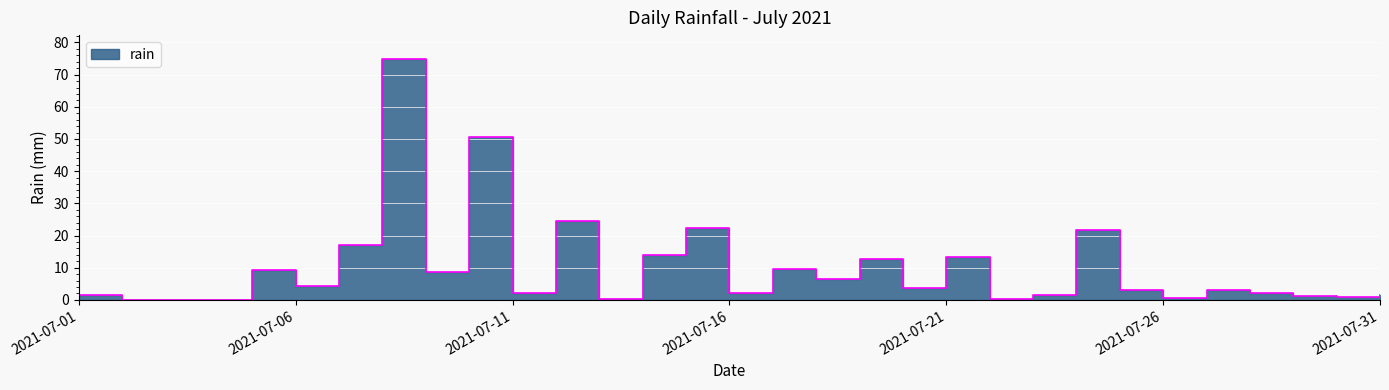

At which category does the chart reach its peak across all series?

2021-07-08